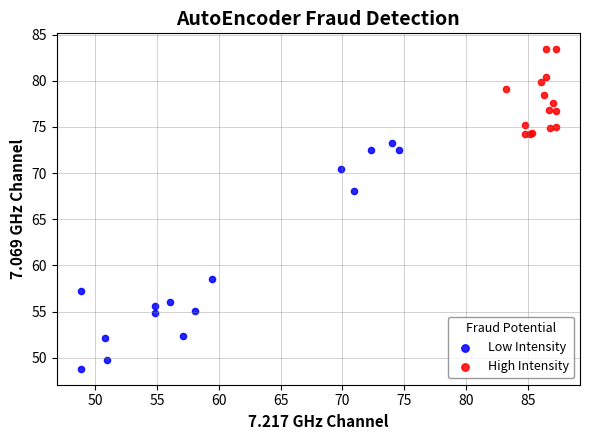

Which series contains the highest Y value?

High Intensity